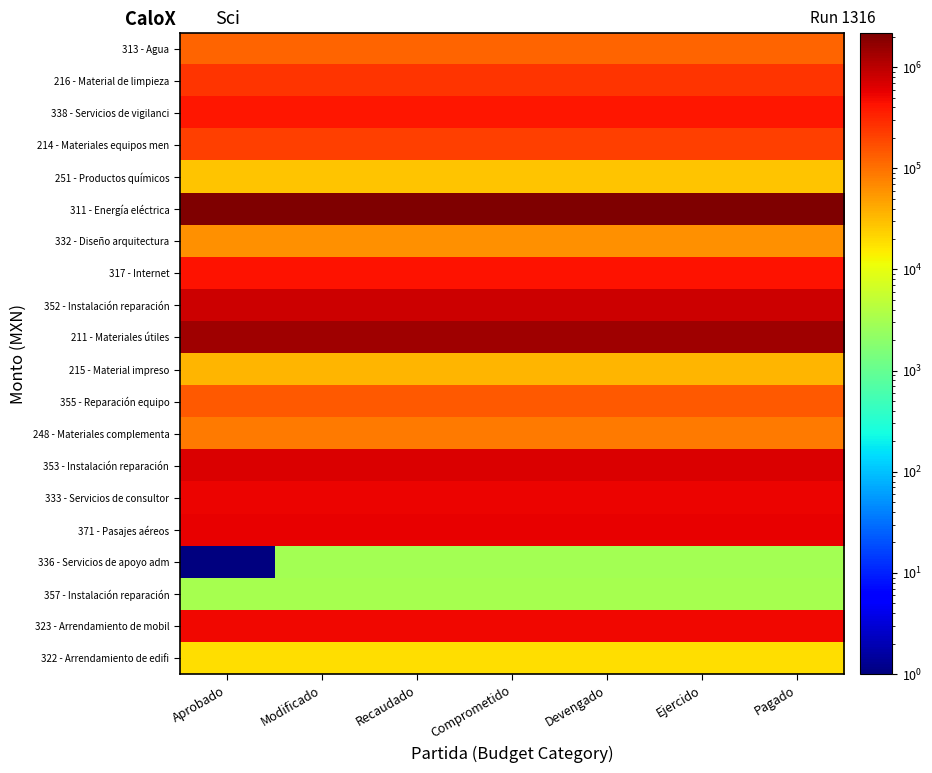

Reading left to right, transcribe all the data shown in this chart.

322 - Arrendamiento de edifi: Aprobado=18560.0	Modificado=18560.0	Recaudado=18560.0	Comprometido=18560.0	Devengado=18560.0	Ejercido=18560.0	Pagado=18560.0
323 - Arrendamiento de mobil: Aprobado=520328.4	Modificado=520328.4	Recaudado=520328.4	Comprometido=520328.4	Devengado=520328.4	Ejercido=520328.4	Pagado=520328.4
357 - Instalación reparación: Aprobado=3248.0	Modificado=3248.0	Recaudado=3248.0	Comprometido=3248.0	Devengado=3248.0	Ejercido=3248.0	Pagado=3248.0
336 - Servicios de apoyo adm: Aprobado=0.1	Modificado=3001.7	Recaudado=3001.7	Comprometido=3001.7	Devengado=3001.7	Ejercido=3001.7	Pagado=3001.7
371 - Pasajes aéreos: Aprobado=569329.0	Modificado=569329.0	Recaudado=569329.0	Comprometido=569329.0	Devengado=569329.0	Ejercido=569329.0	Pagado=569329.0
333 - Servicios de consultor: Aprobado=529715.0	Modificado=529715.0	Recaudado=529715.0	Comprometido=529715.0	Devengado=529715.0	Ejercido=529715.0	Pagado=529715.0
353 - Instalación reparación: Aprobado=690931.6	Modificado=690931.6	Recaudado=690931.6	Comprometido=690931.6	Devengado=690931.6	Ejercido=690931.6	Pagado=690931.6
248 - Materiales complementa: Aprobado=84733.9	Modificado=84733.9	Recaudado=84733.9	Comprometido=84733.9	Devengado=84733.9	Ejercido=84733.9	Pagado=84733.9
355 - Reparación equipo: Aprobado=143209.7	Modificado=143209.7	Recaudado=143209.7	Comprometido=143209.7	Devengado=143209.7	Ejercido=143209.7	Pagado=143209.7
215 - Material impreso: Aprobado=34037.9	Modificado=34037.9	Recaudado=34037.9	Comprometido=34037.9	Devengado=34037.9	Ejercido=34037.9	Pagado=34037.9
211 - Materiales útiles: Aprobado=1425394.0	Modificado=1425394.0	Recaudado=1425394.0	Comprometido=1425394.0	Devengado=1425394.0	Ejercido=1425394.0	Pagado=1425394.0
352 - Instalación reparación: Aprobado=795020.4	Modificado=795020.4	Recaudado=795020.4	Comprometido=795020.4	Devengado=795020.4	Ejercido=795020.4	Pagado=795020.4
317 - Internet: Aprobado=427707.9	Modificado=427707.9	Recaudado=427707.9	Comprometido=427707.9	Devengado=427707.9	Ejercido=427707.9	Pagado=427707.9
332 - Diseño arquitectura: Aprobado=62060.0	Modificado=62060.0	Recaudado=62060.0	Comprometido=62060.0	Devengado=62060.0	Ejercido=62060.0	Pagado=62060.0
311 - Energía eléctrica: Aprobado=2173045.0	Modificado=2173045.0	Recaudado=2173045.0	Comprometido=2173045.0	Devengado=2173045.0	Ejercido=2173045.0	Pagado=2173045.0
251 - Productos químicos: Aprobado=27045.9	Modificado=27045.9	Recaudado=27045.9	Comprometido=27045.9	Devengado=27045.9	Ejercido=27045.9	Pagado=27045.9
214 - Materiales equipos men: Aprobado=217926.8	Modificado=217926.8	Recaudado=217926.8	Comprometido=217926.8	Devengado=217926.8	Ejercido=217926.8	Pagado=217926.8
338 - Servicios de vigilanci: Aprobado=408894.5	Modificado=408894.5	Recaudado=408894.5	Comprometido=408894.5	Devengado=408894.5	Ejercido=408894.5	Pagado=408894.5
216 - Material de limpieza: Aprobado=262600.0	Modificado=262600.0	Recaudado=262600.0	Comprometido=262600.0	Devengado=262600.0	Ejercido=262600.0	Pagado=262600.0
313 - Agua: Aprobado=123777.8	Modificado=123777.8	Recaudado=123777.8	Comprometido=123777.8	Devengado=123777.8	Ejercido=123777.8	Pagado=123777.8